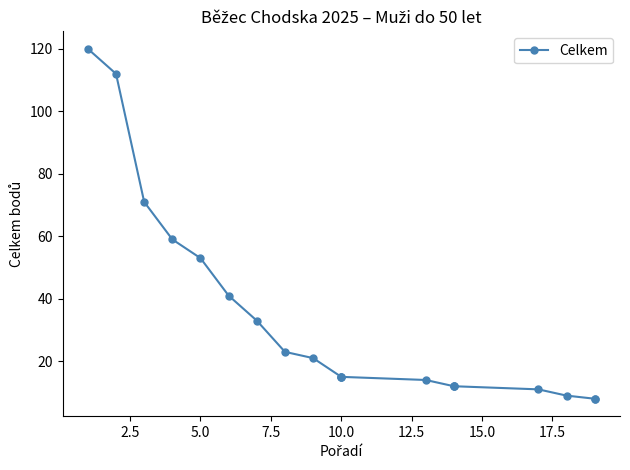

How many lines are shown in the chart?

1